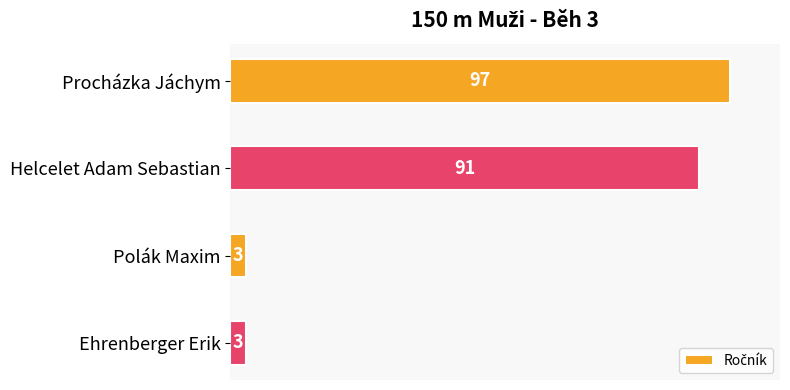

Are the bars horizontal?

Yes